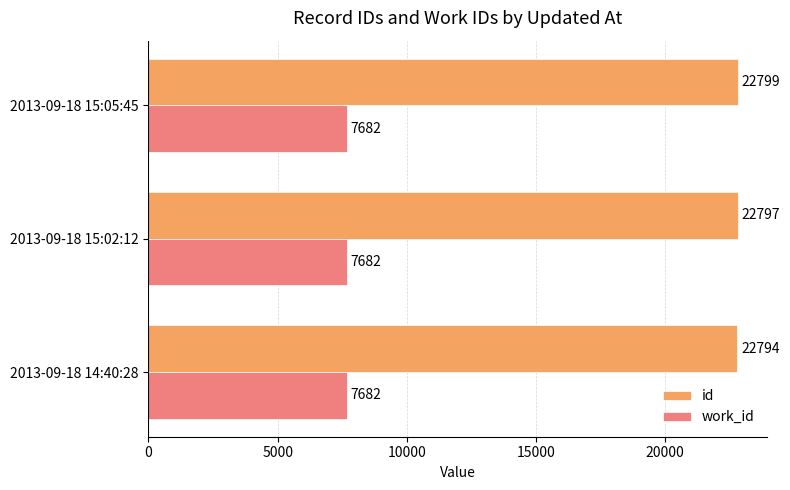

What is the minimum value shown in the chart?

7682